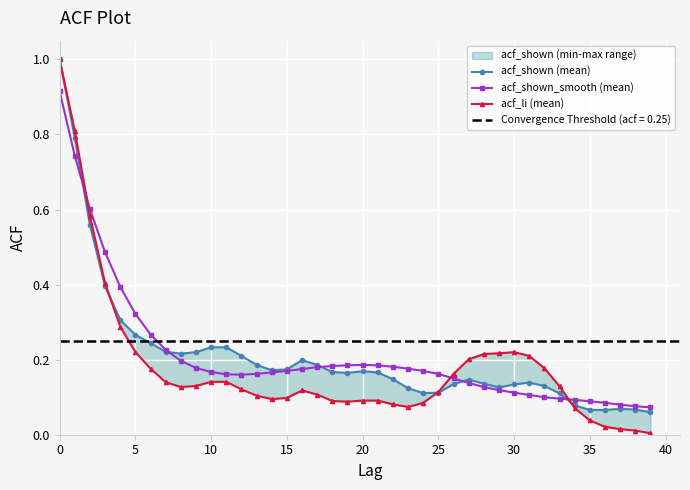

What is the maximum value for acf_shown_smooth (mean)?

0.9